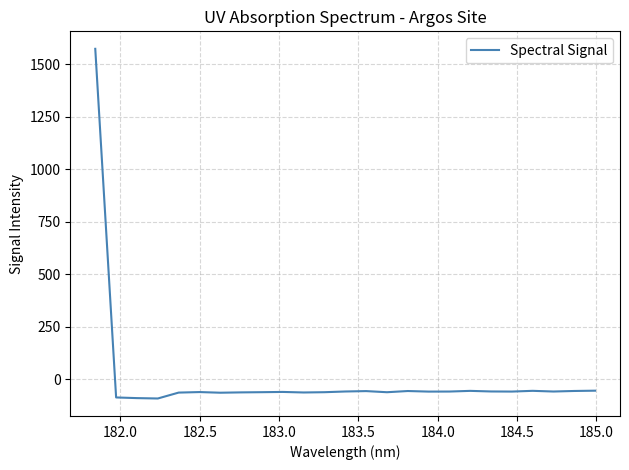

What is the smallest value displayed?

-90.5